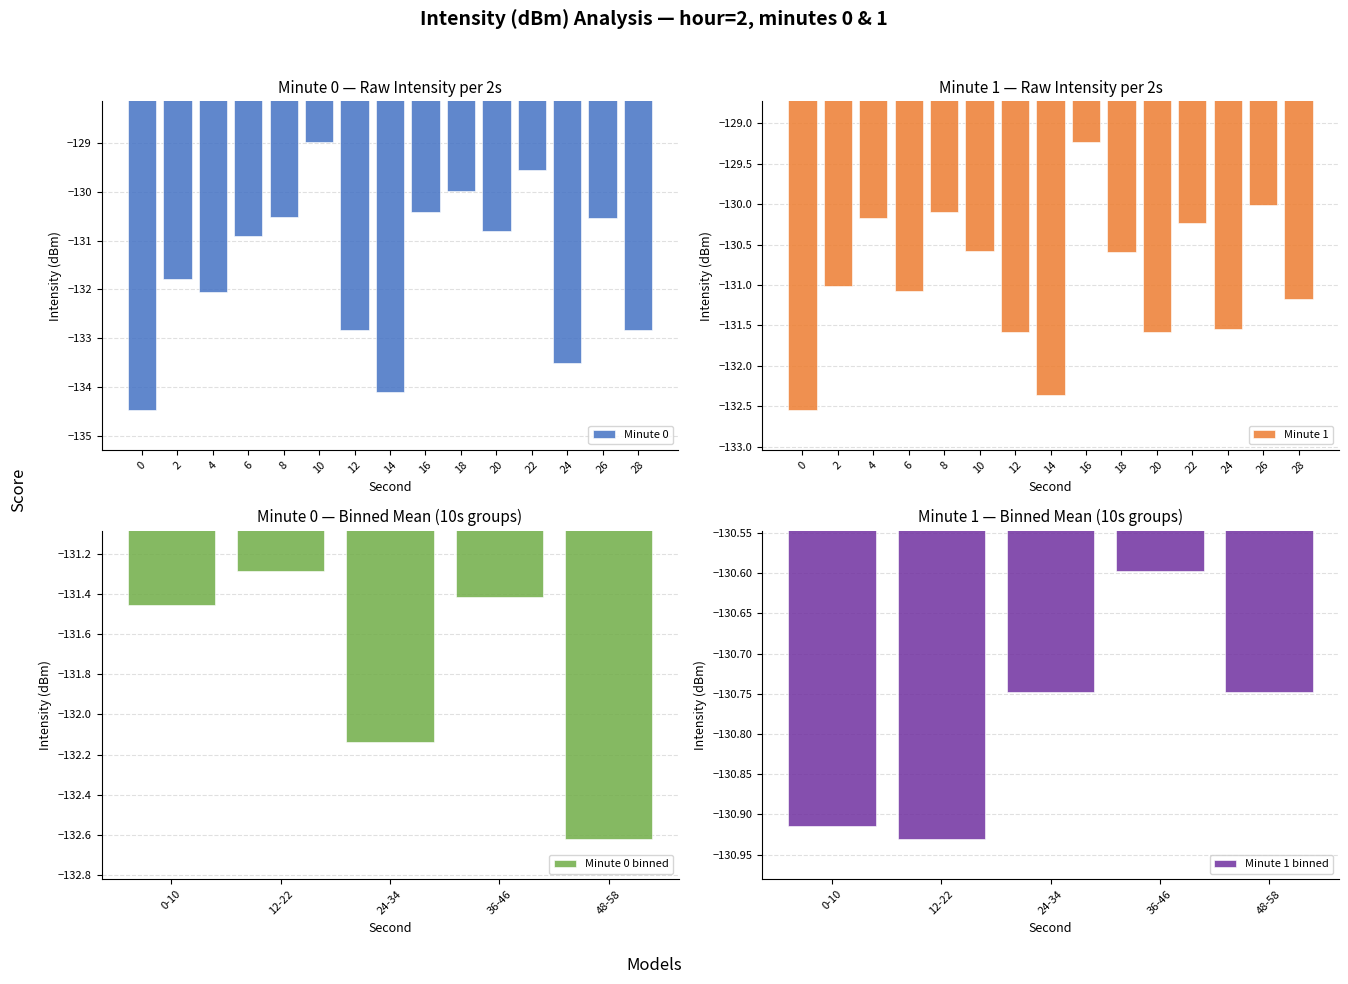

At how many categories does at least one series exceed -131?

20